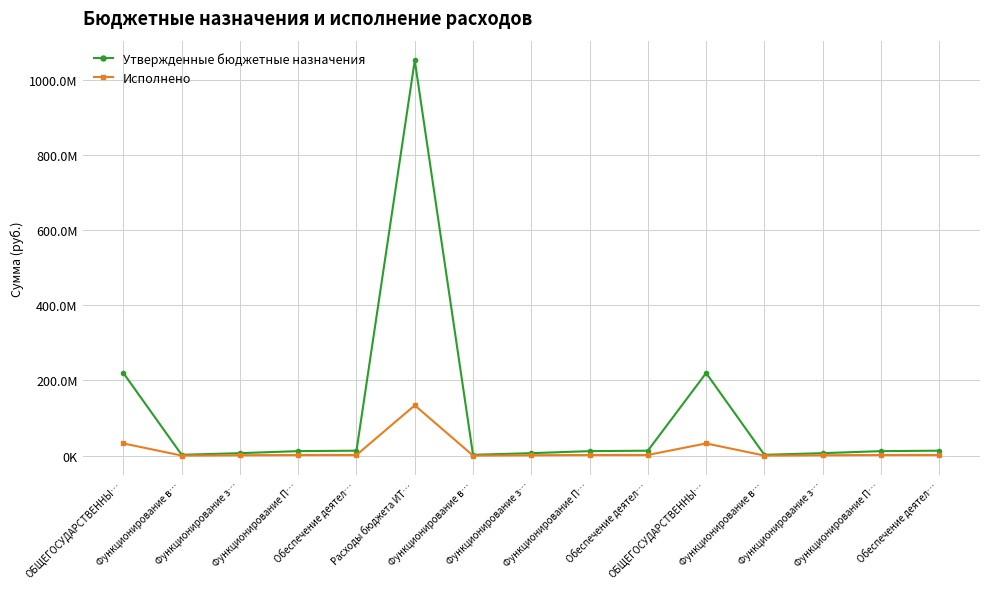

Reading left to right, extract all data points from this chart.

Утвержденные бюджетные назначения: ОБЩЕГОСУДАРСТВЕННЫ…=219811965.0	Функционирование в…=2029000.0	Функционирование з…=6441800.0	Функционирование П…=11860800.0	Обеспечение деятел…=13021100.0	Расходы бюджета ИТ…=1052264494.6	Функционирование в…=2029000.0	Функционирование з…=6441800.0	Функционирование П…=11860800.0	Обеспечение деятел…=13021100.0	ОБЩЕГОСУДАРСТВЕННЫ…=219811965.0	Функционирование в…=2029000.0	Функционирование з…=6441800.0	Функционирование П…=11860800.0	Обеспечение деятел…=13021100.0
Исполнено: ОБЩЕГОСУДАРСТВЕННЫ…=32365754.9	Функционирование в…=66987.9	Функционирование з…=928268.9	Функционирование П…=1634237.4	Обеспечение деятел…=1684366.1	Расходы бюджета ИТ…=133827721.6	Функционирование в…=66987.9	Функционирование з…=928268.9	Функционирование П…=1634237.4	Обеспечение деятел…=1684366.1	ОБЩЕГОСУДАРСТВЕННЫ…=32365754.9	Функционирование в…=66987.9	Функционирование з…=928268.9	Функционирование П…=1634237.4	Обеспечение деятел…=1684366.1